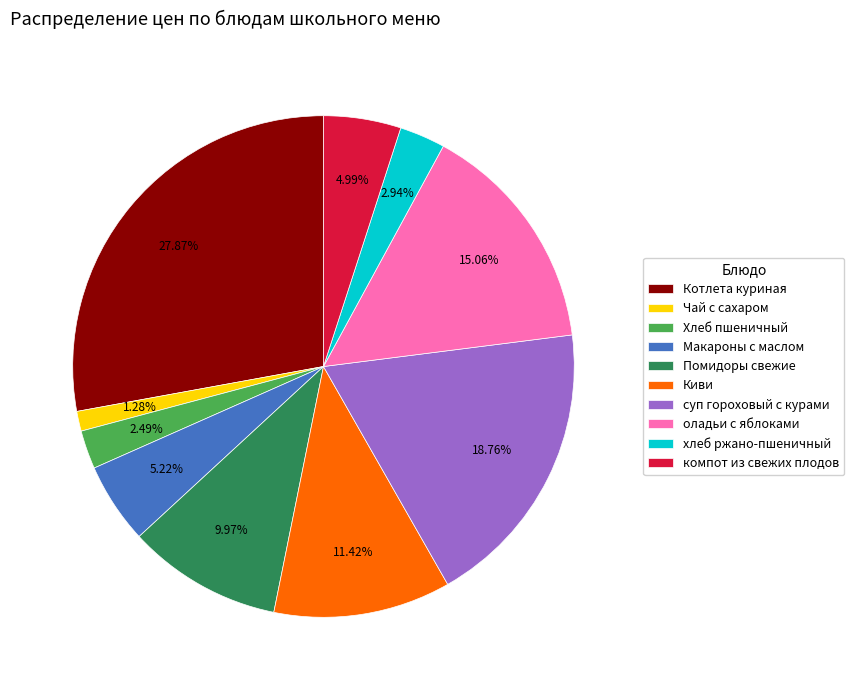

How many slices are in this pie chart?

10